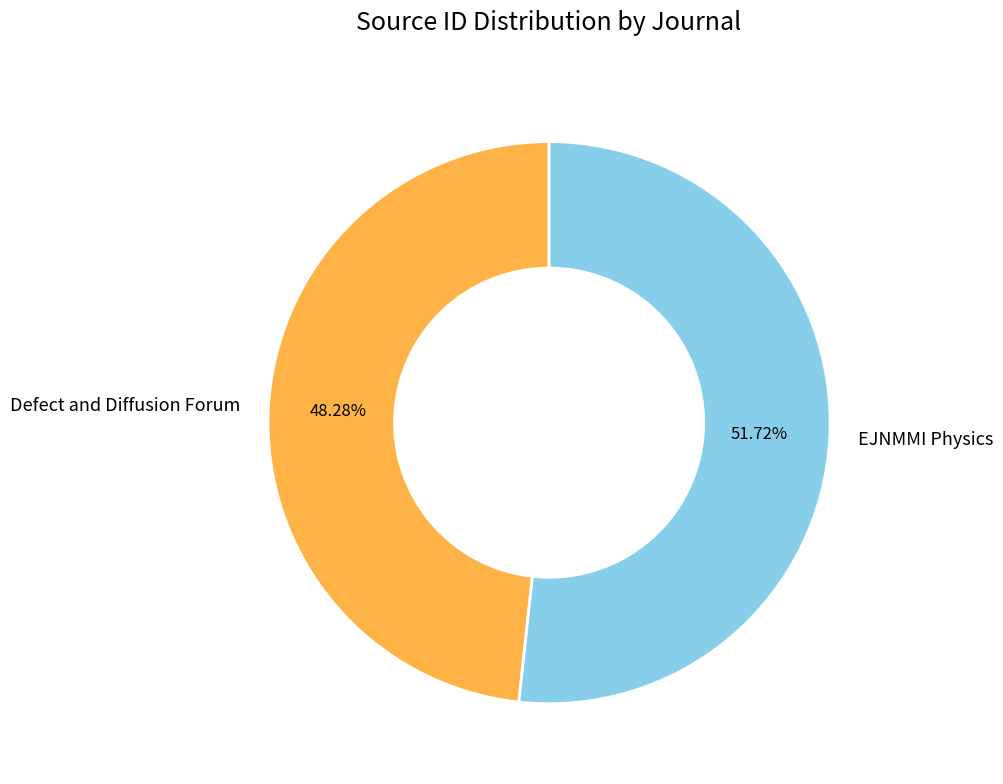

Rank the categories by value from lowest to highest.

Defect and Diffusion Forum, EJNMMI Physics